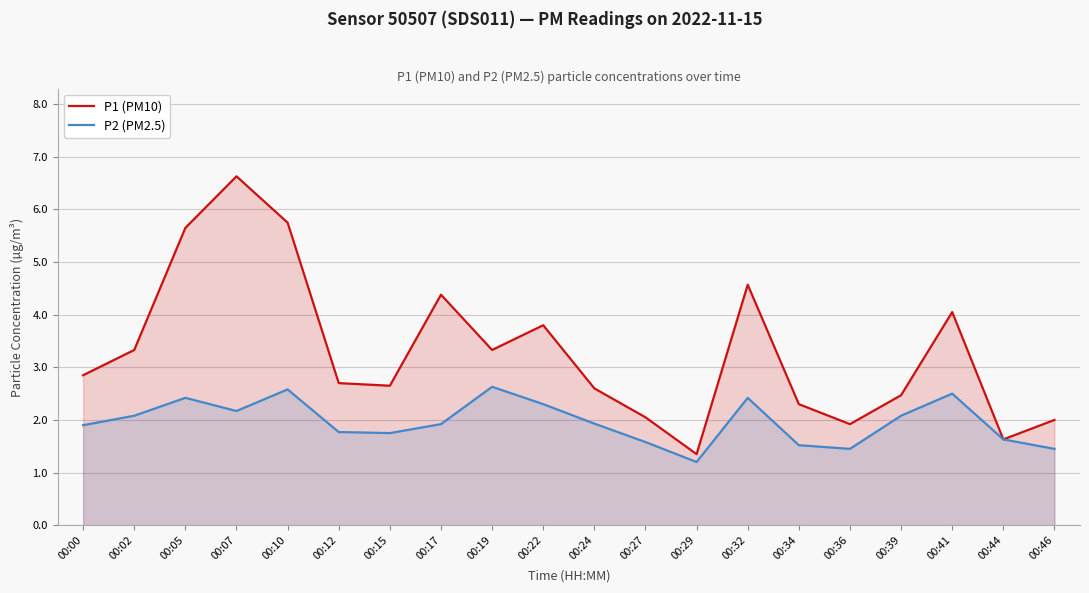

How many interior local valleys does the P2 (PM2.5) series have?

4